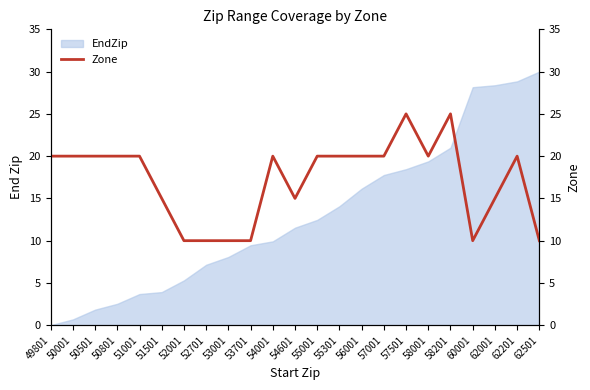

What is the average value?

17